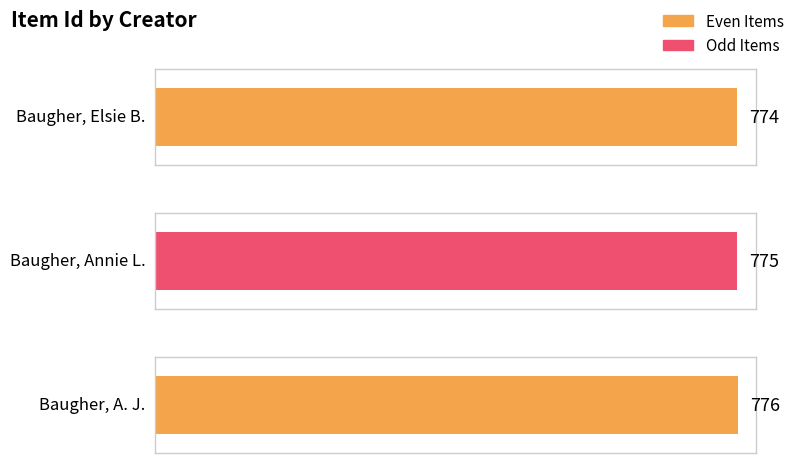

What is the minimum value shown in the chart?

774